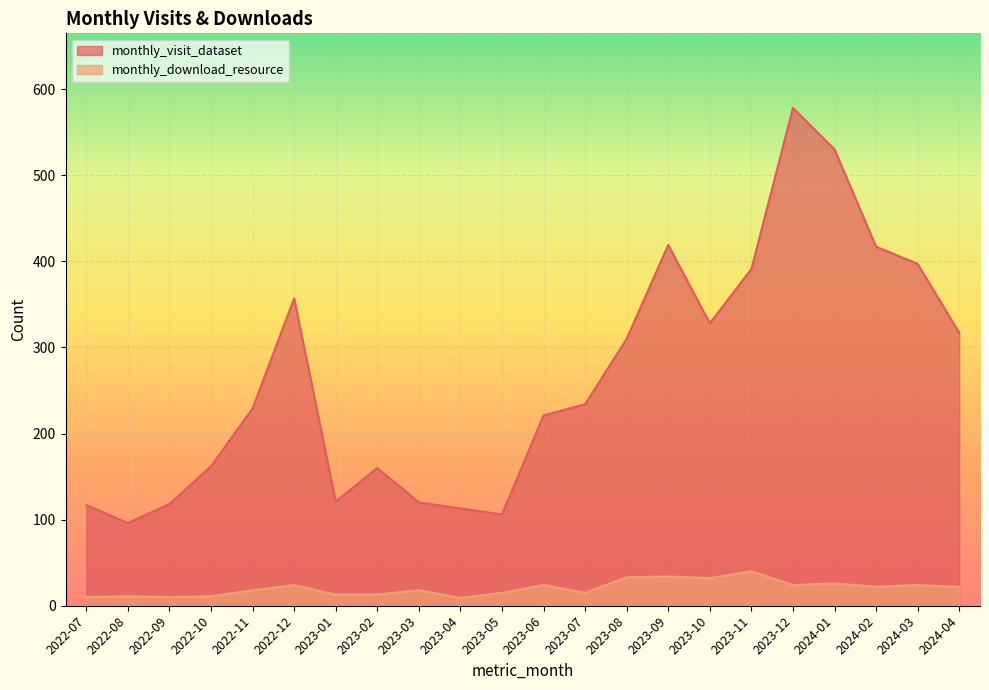

How many values in the monthly_download_resource series exceed 22?

9